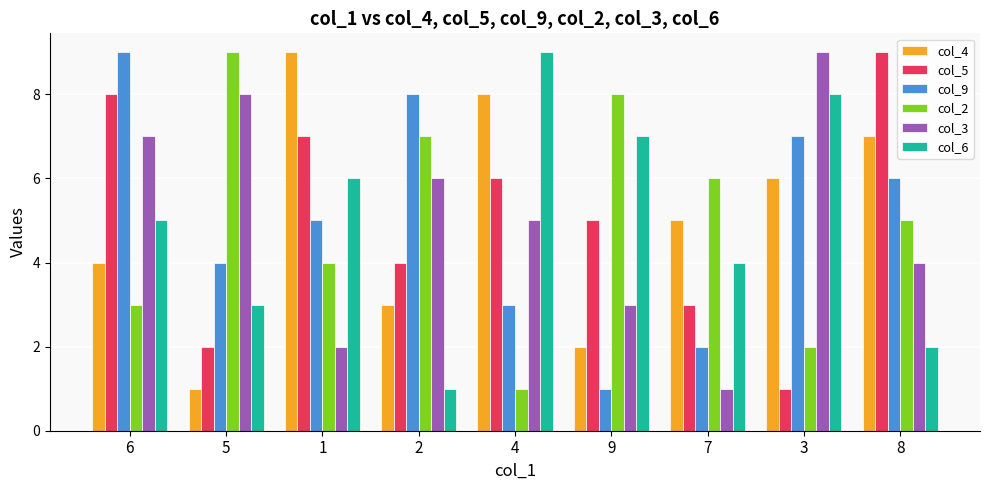

True or false: col_2 has a value of 7 at 2.

True